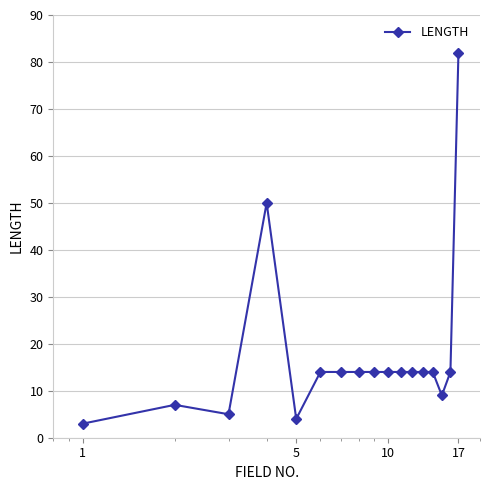

What is the greatest value displayed?

82